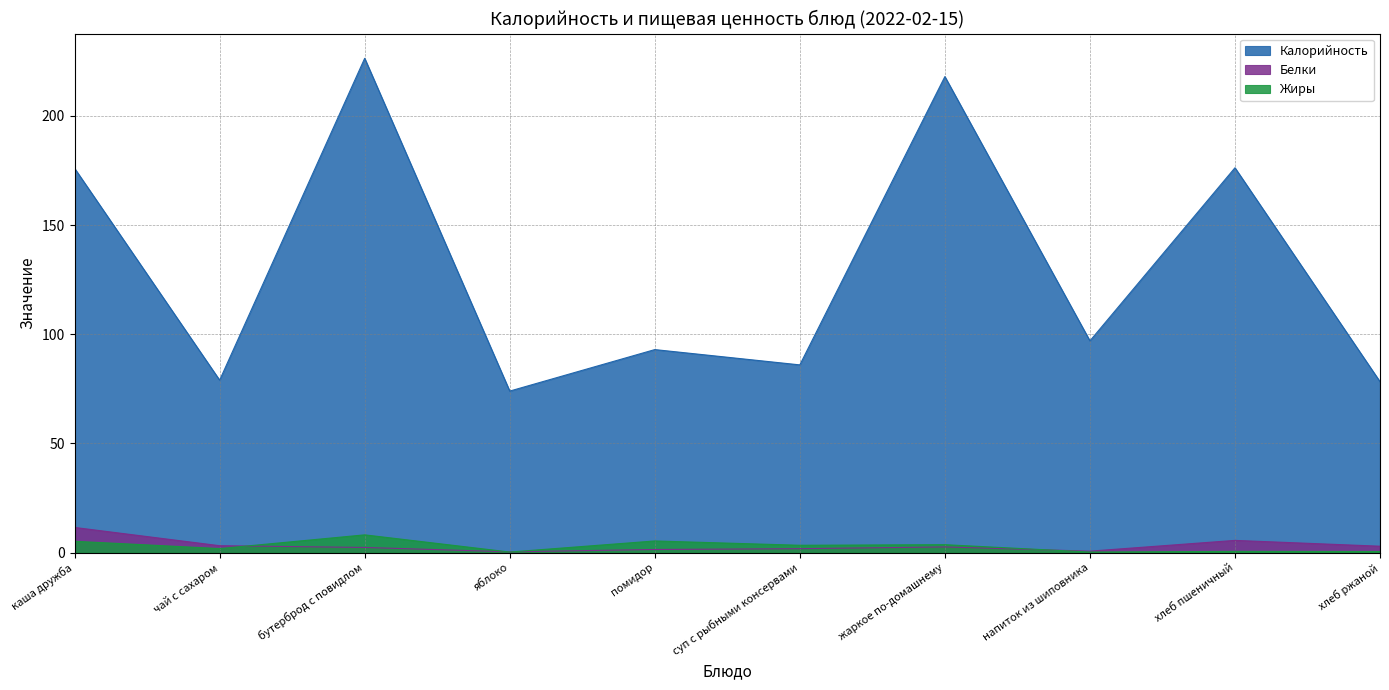

What is the value of the Калорийность point at the 6th from the left?

86.0